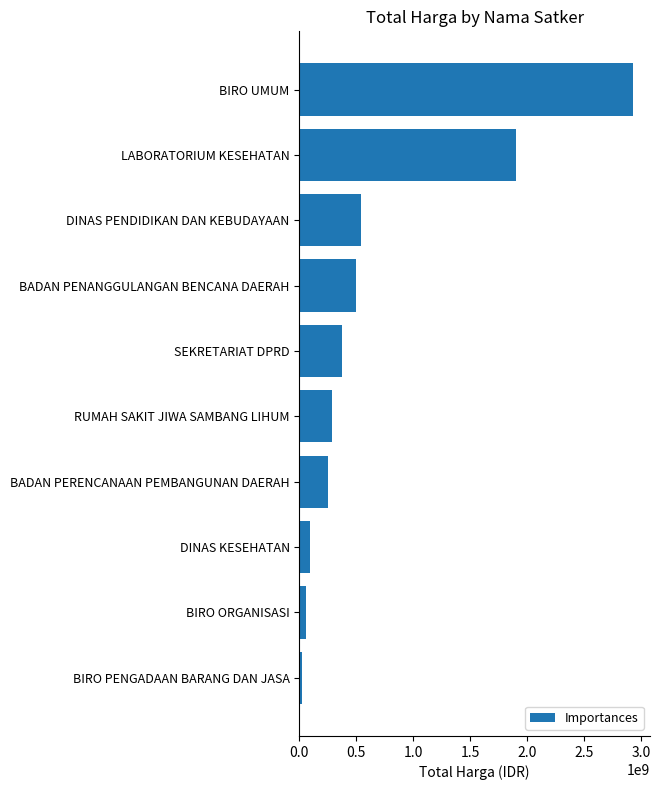

What is the label of the 7th bar from the top?

BADAN PERENCANAAN PEMBANGUNAN DAERAH